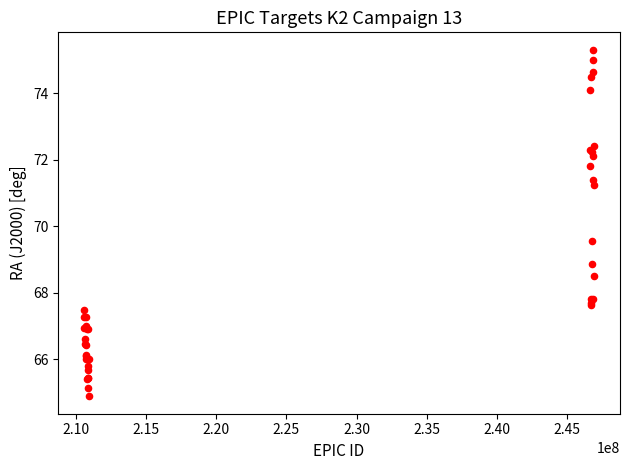

What Y value in the scatter plot is closest to 70?

69.5